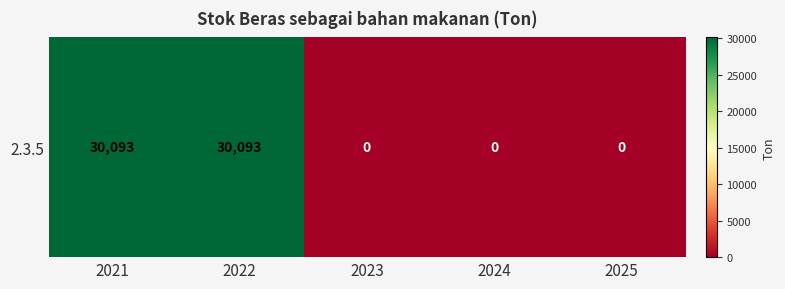

Rank the categories by value from highest to lowest.

2021, 2022, 2023, 2024, 2025